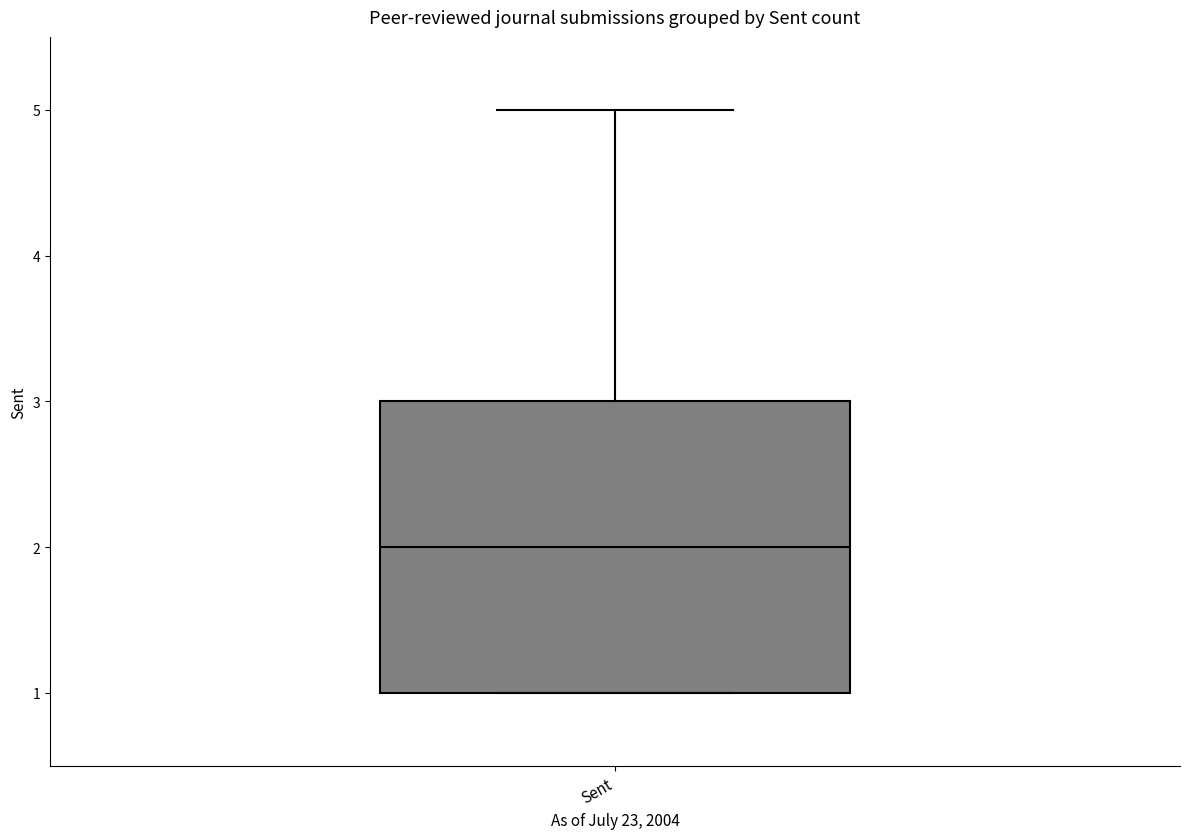

Where is the lower edge of the box for Sent on the y-axis? The values are not printed on the chart, so give them approximately, as read against the axis.

1